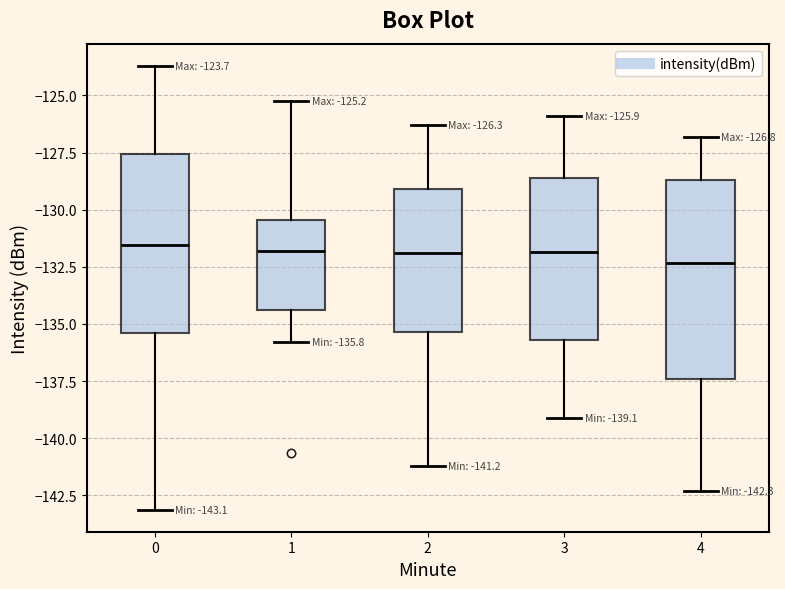

Comparing the boxes themselves (not the whiskers), which one is the tallest?

4